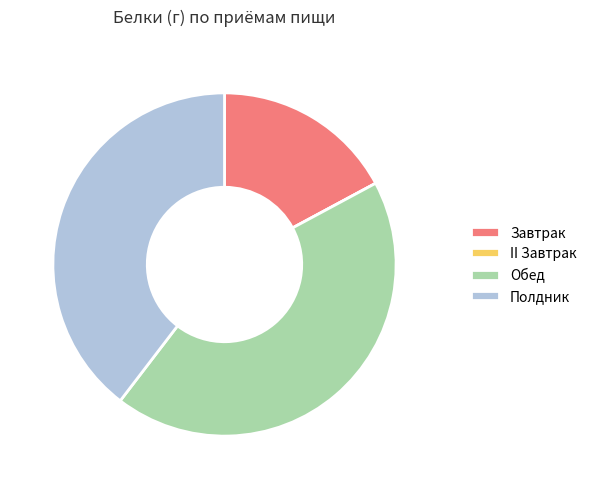

What is the largest slice in the pie chart?

Обед